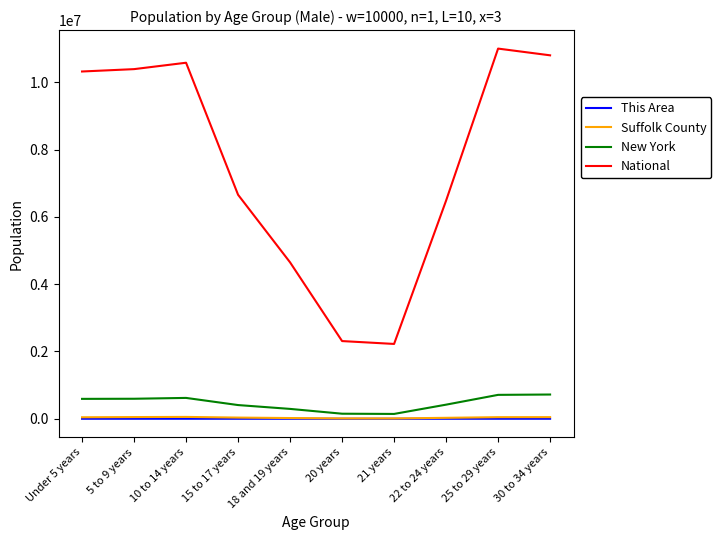

At which label does This Area first exceed 68?

Under 5 years